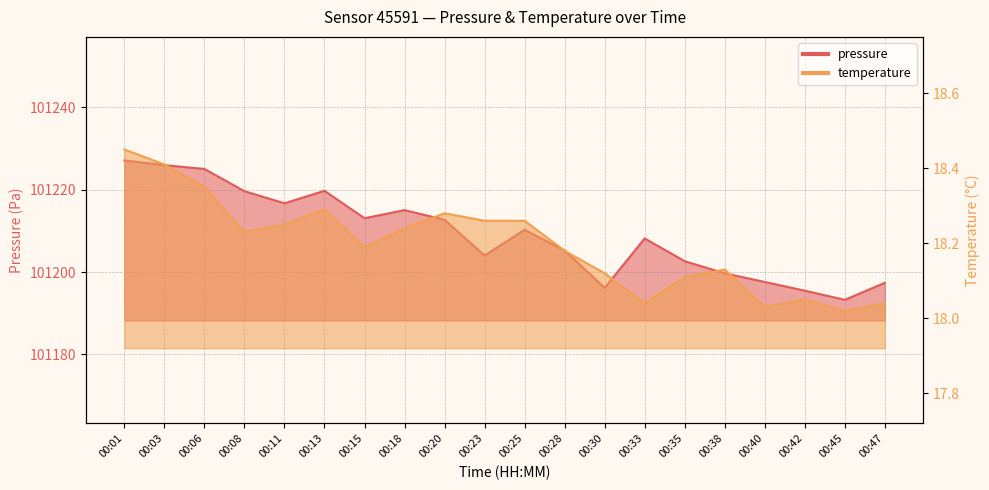

Which series has the largest range (max minus min)?

pressure